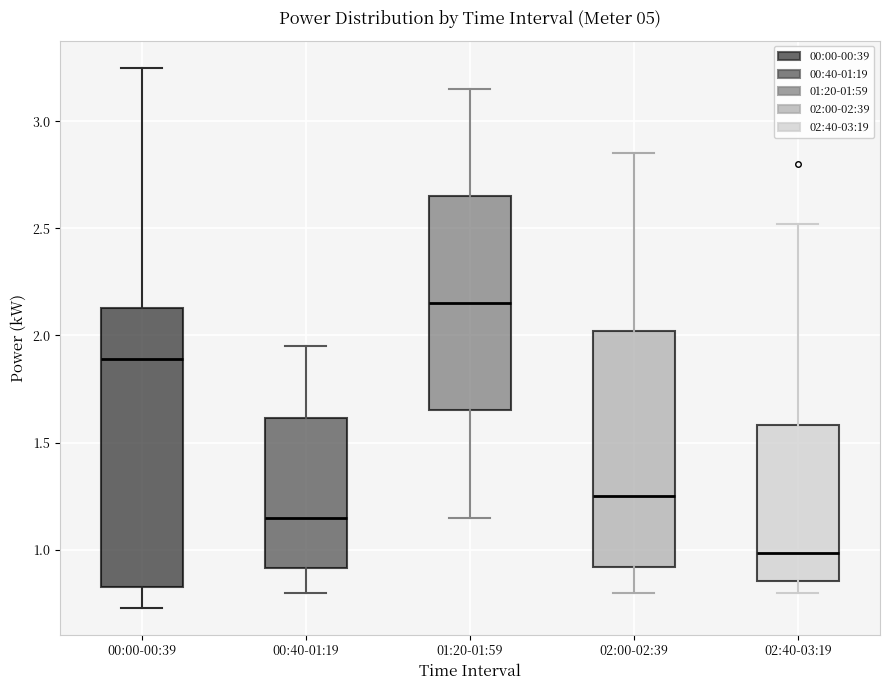

Where does the lower whisker of the box for 00:00-00:39 end on the y-axis? The values are not printed on the chart, so give them approximately, as read against the axis.

0.75